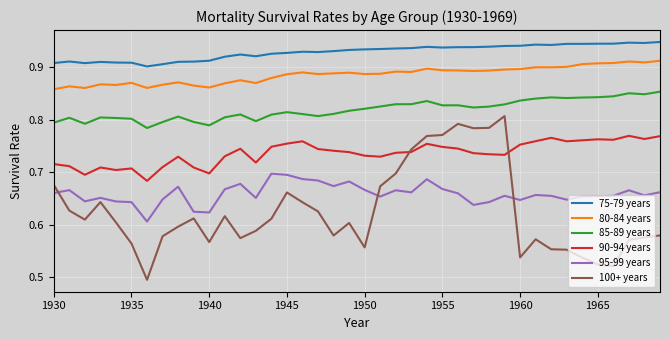

How many lines are shown in the chart?

6